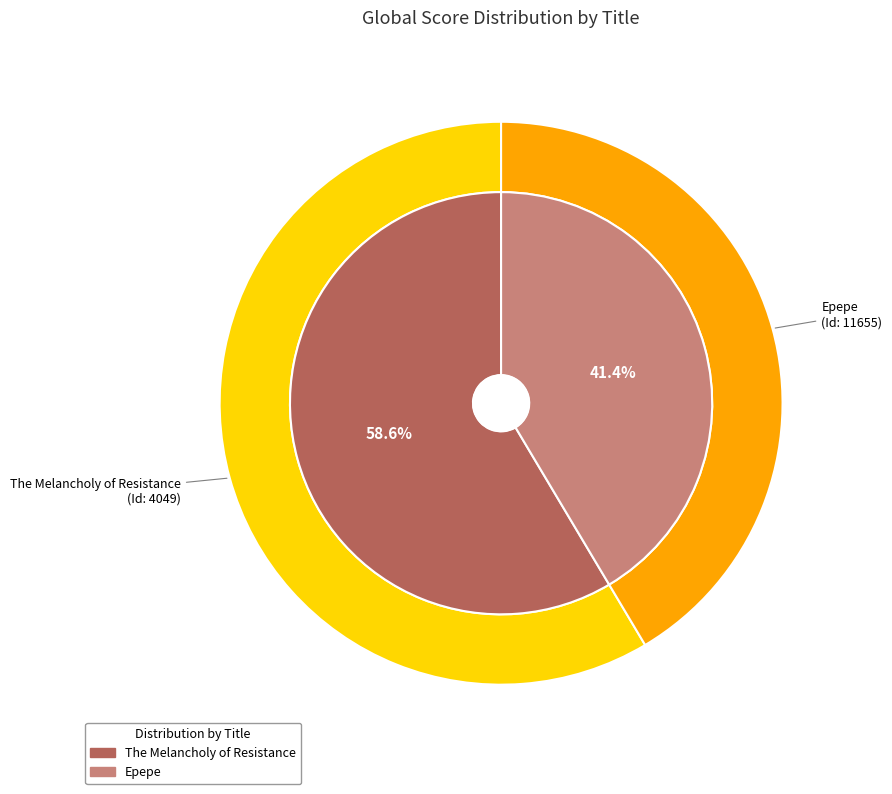

Is Epepe the majority of the pie?

No